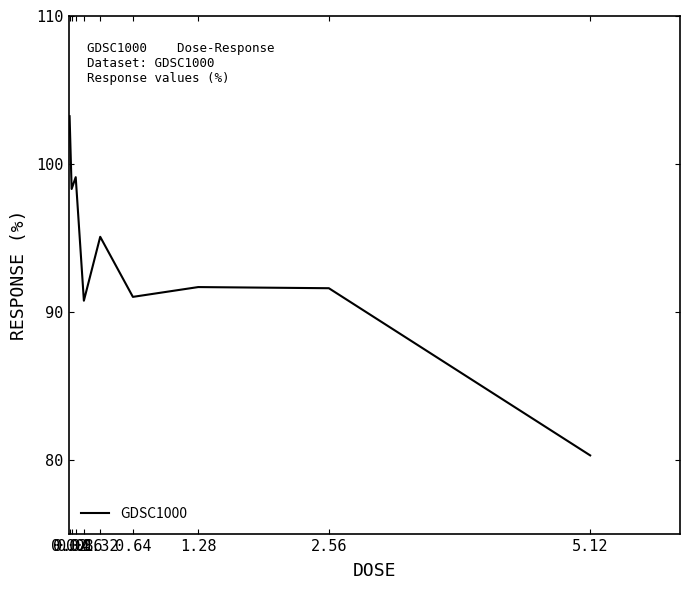

What is the greatest value displayed?

103.2